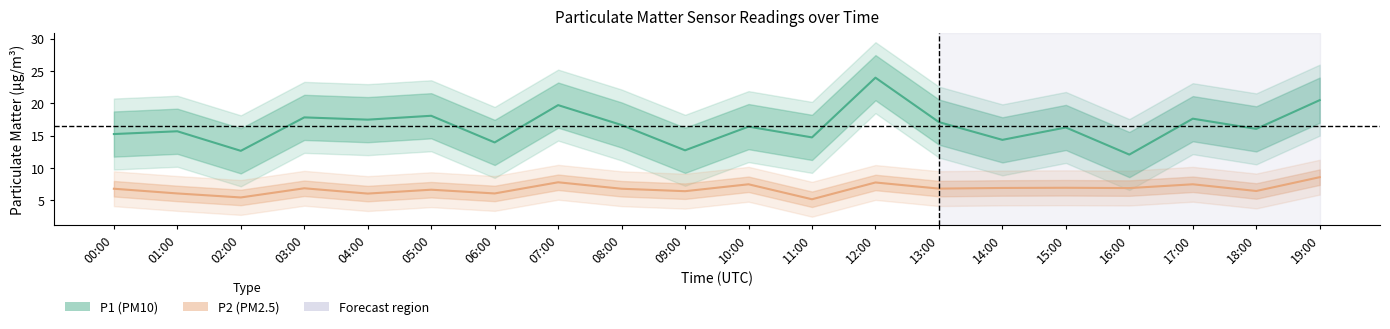

What is the maximum value shown in the chart?

24.0